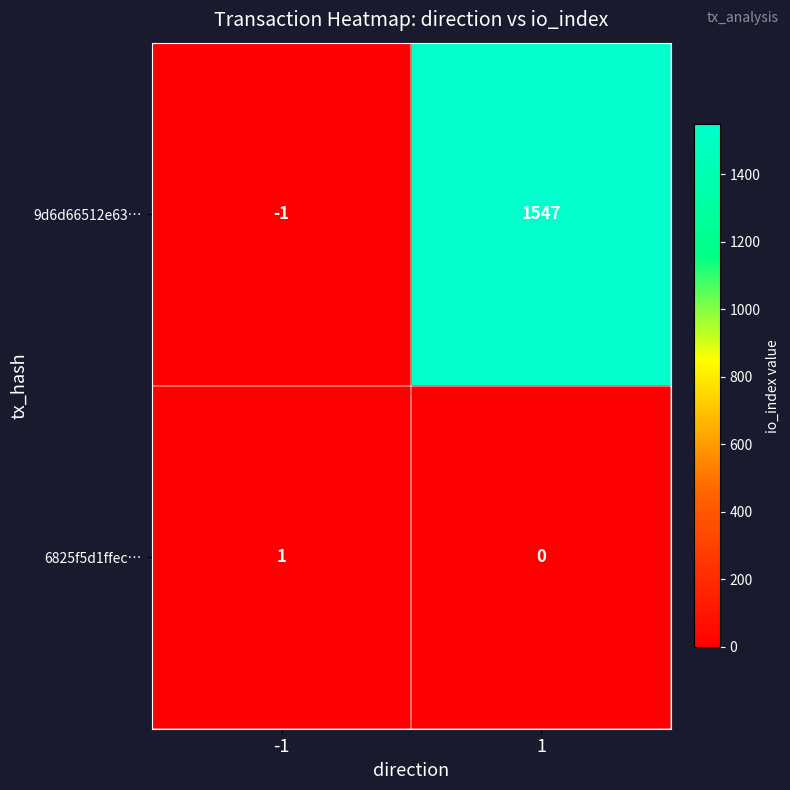

The value of 9d6d66512e63… at -1 is -1. True or false?

True